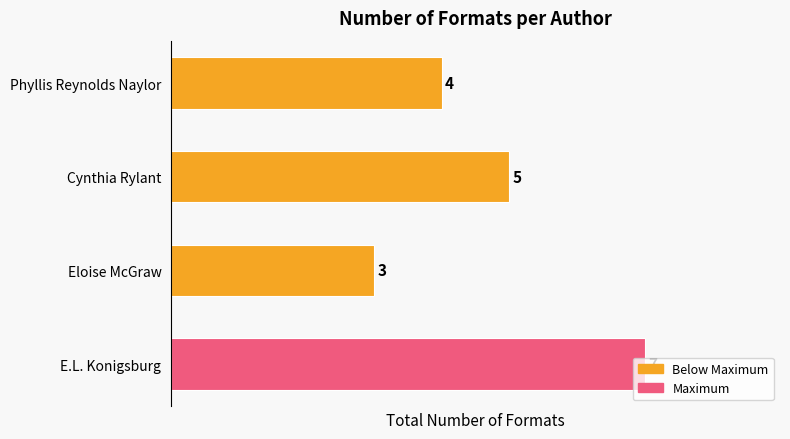

What is the label of the 3rd bar from the bottom?

Cynthia Rylant